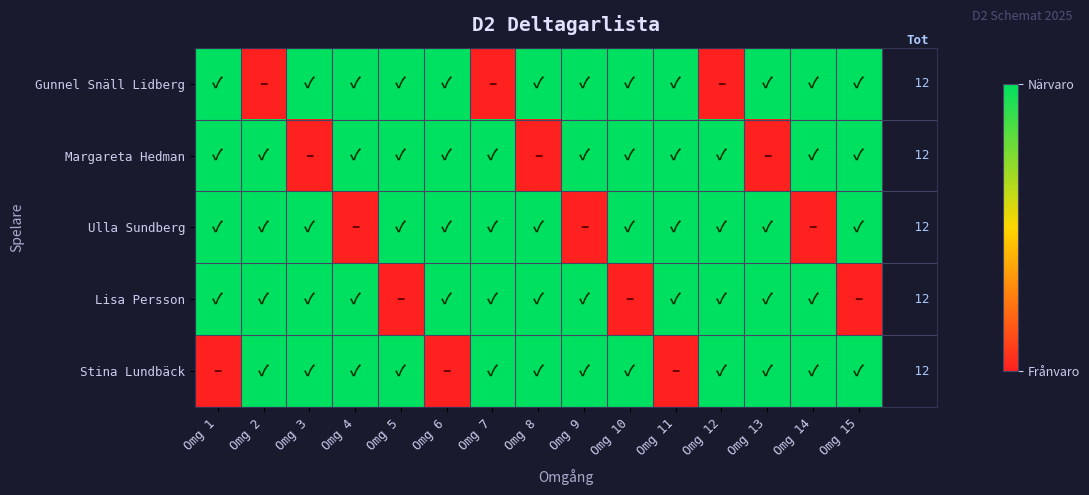

What is the approximate value of Ulla Sundberg at Omg 2?

1